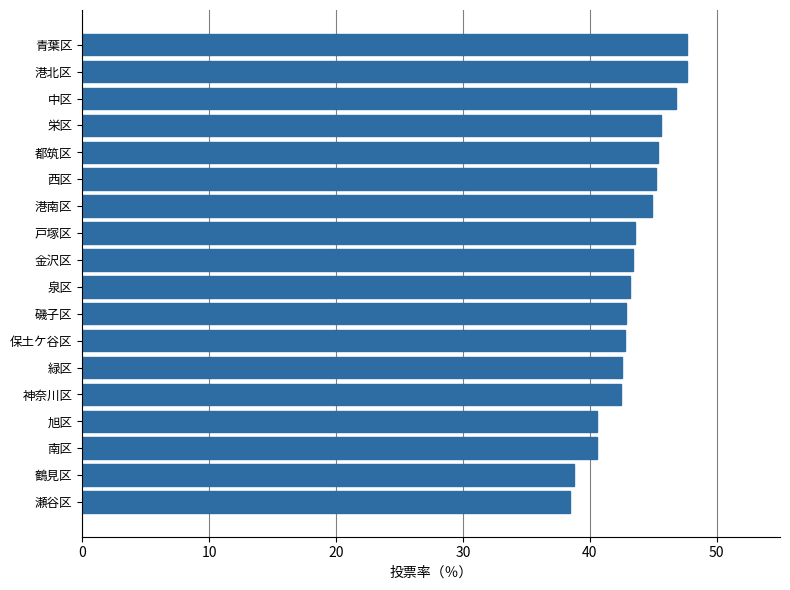

The value at 保土ケ谷区 is 42.8. True or false?

True